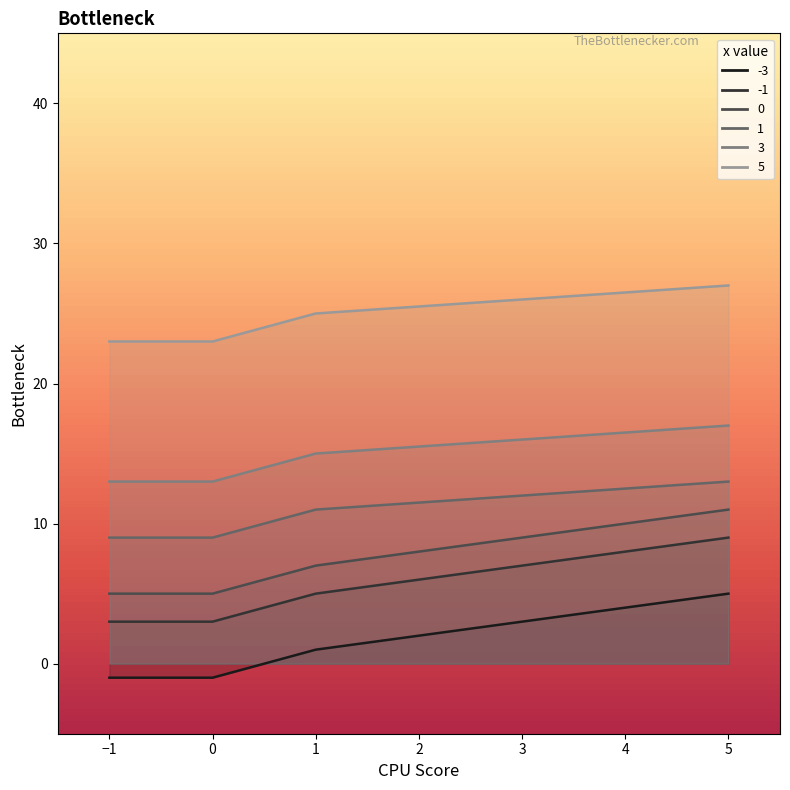

What is the value of the 0 point at the 4th from the left?

11